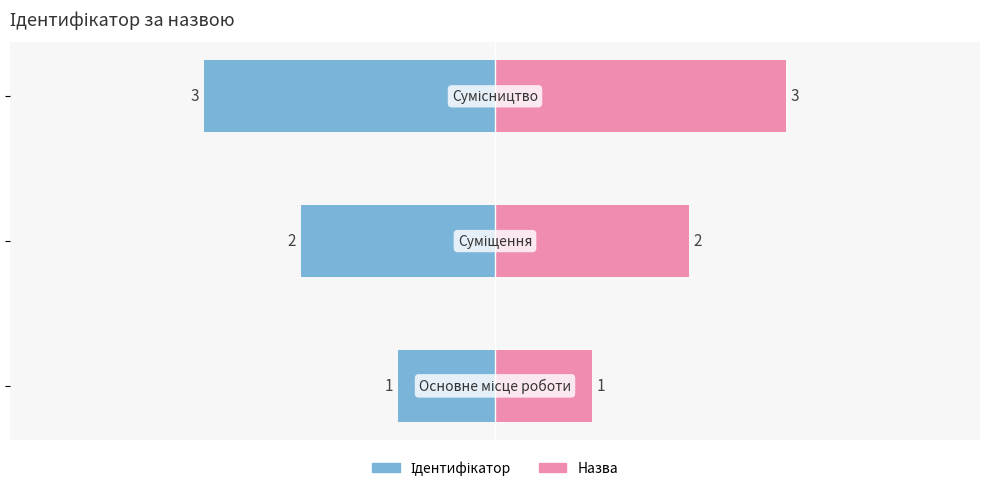

What are all the series names shown in the legend?

Ідентифікатор, Назва (mirror)